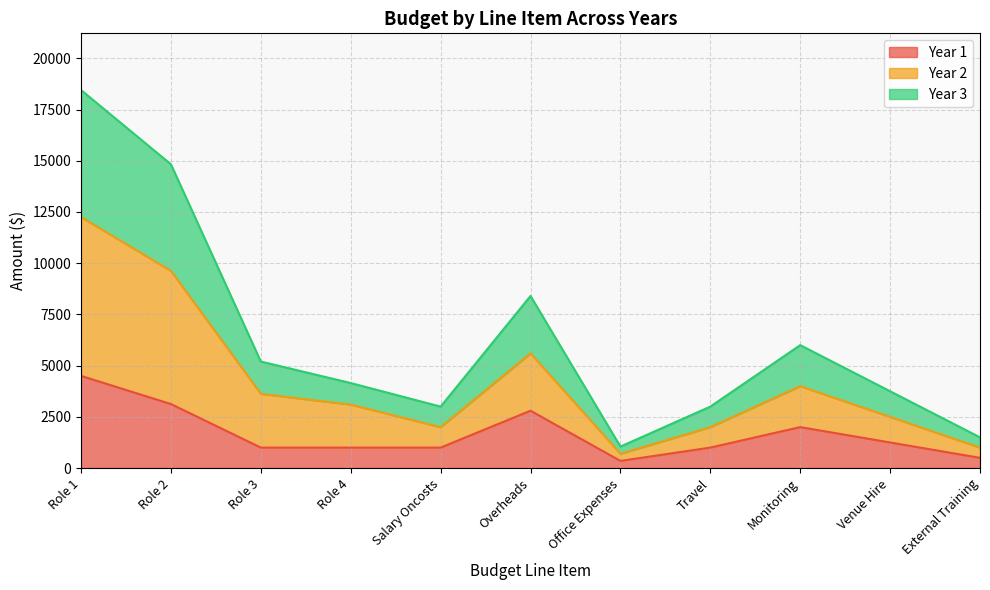

Reading right to left, what are all the values shown in this chart?

Year 1: External Training=500	Venue Hire=1250	Monitoring=2000	Travel=1000	Office Expenses=350	Overheads=2800	Salary Oncosts=1000	Role 4=1000	Role 3=1000	Role 2=3125	Role 1=4500
Year 2: External Training=1000	Venue Hire=2500	Monitoring=4000	Travel=2000	Office Expenses=700	Overheads=5600	Salary Oncosts=2000	Role 4=3100	Role 3=3625	Role 2=9625	Role 1=12250
Year 3: External Training=1500	Venue Hire=3750	Monitoring=6000	Travel=3000	Office Expenses=1050	Overheads=8400	Salary Oncosts=3000	Role 4=4150	Role 3=5200	Role 2=14825	Role 1=18450